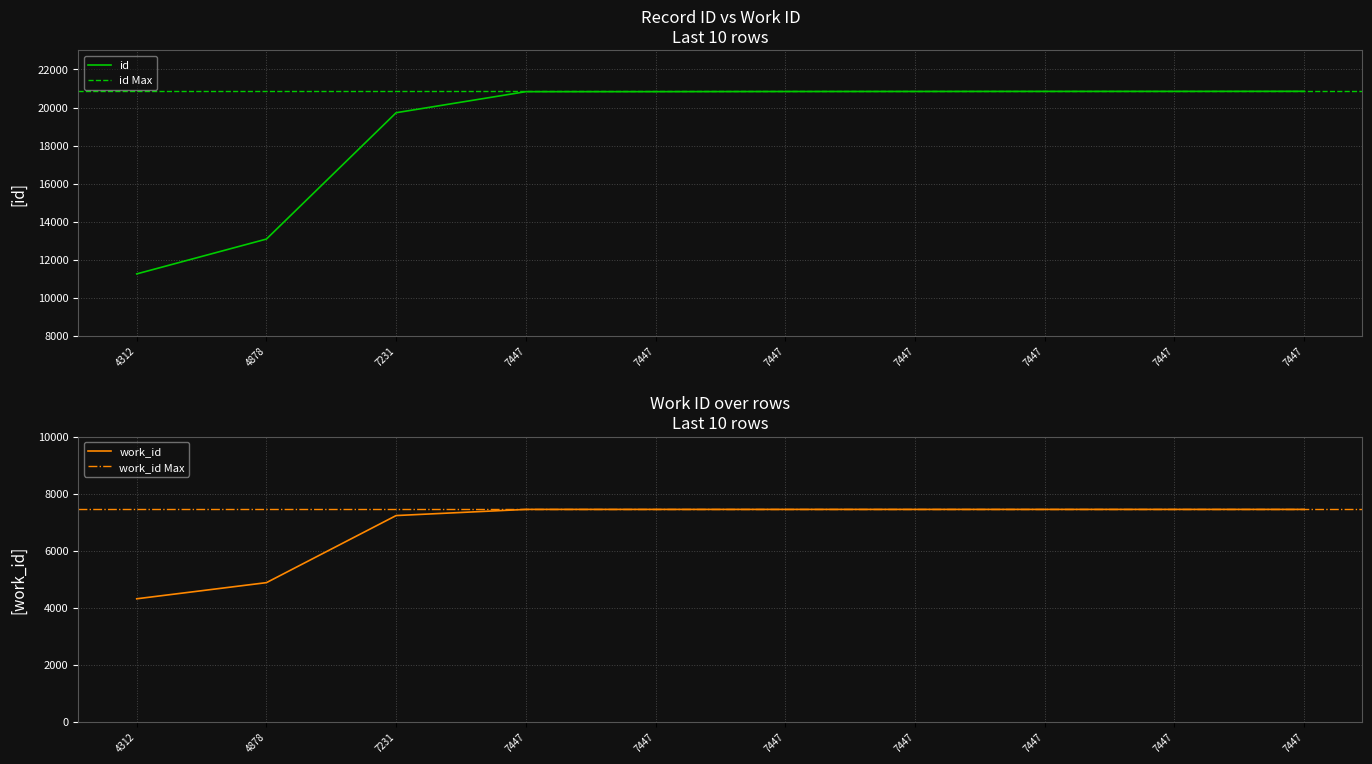

What is the value of the 6th point from the left?

20834